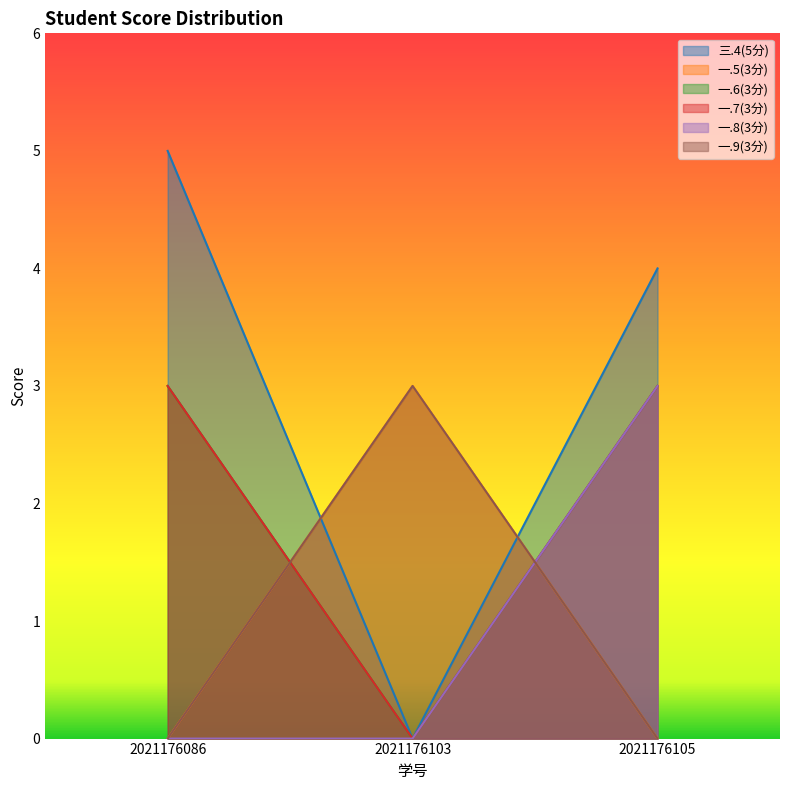

The 三.4(5分) series shows 5 at 2021176086. True or false?

True